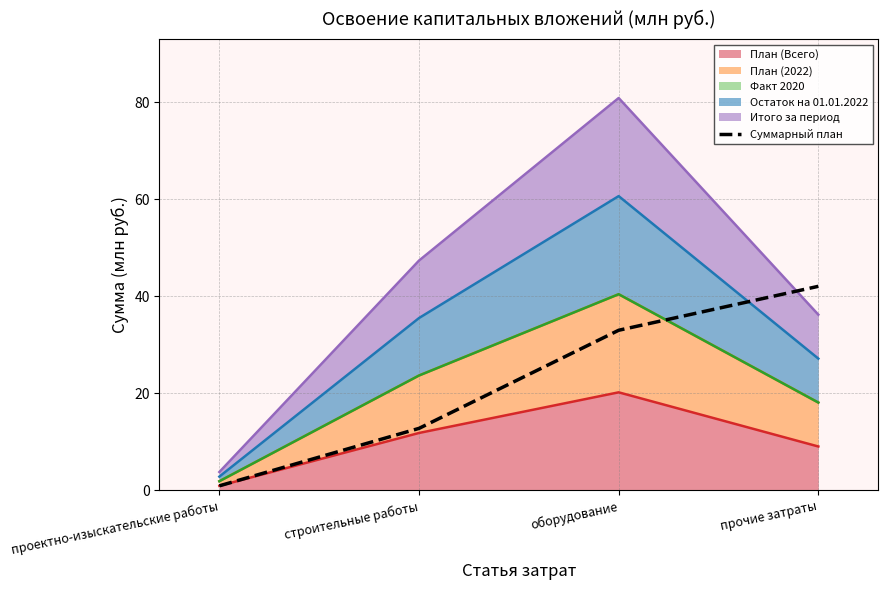

What is the label of the 3rd point from the left?

оборудование